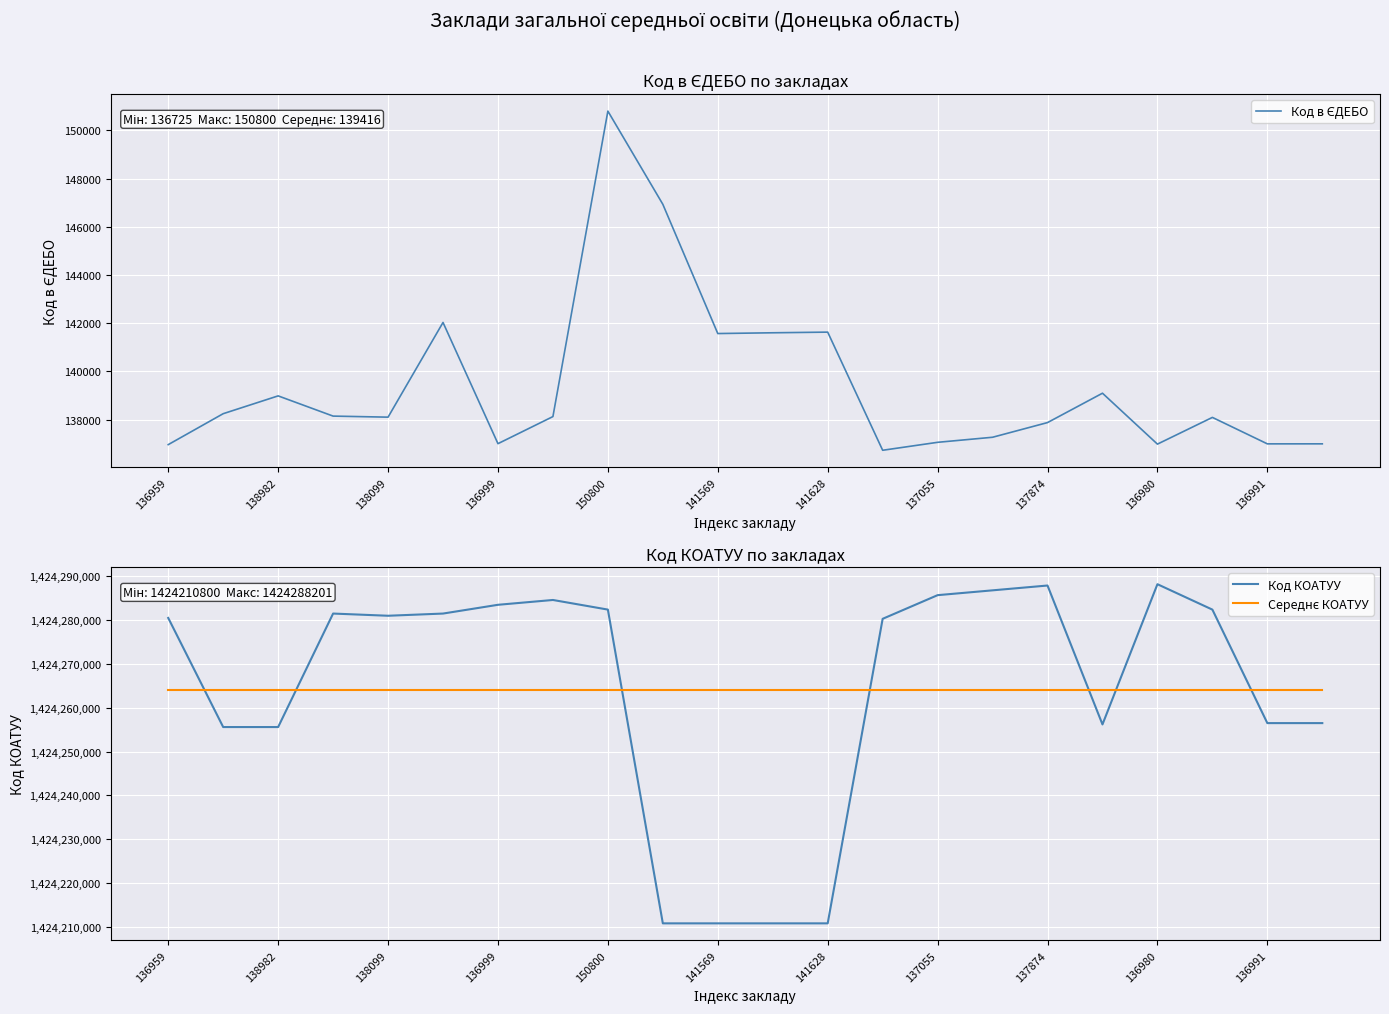

What is the lowest value of the Код КОАТУУ series?

1424210800.0